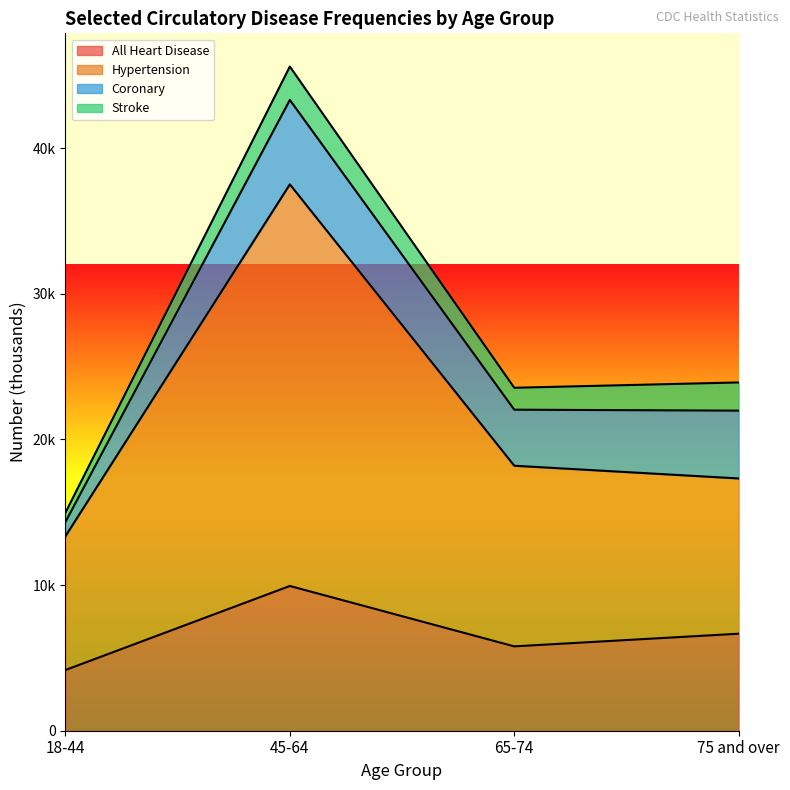

What is the label of the 2nd point from the left?

45-64